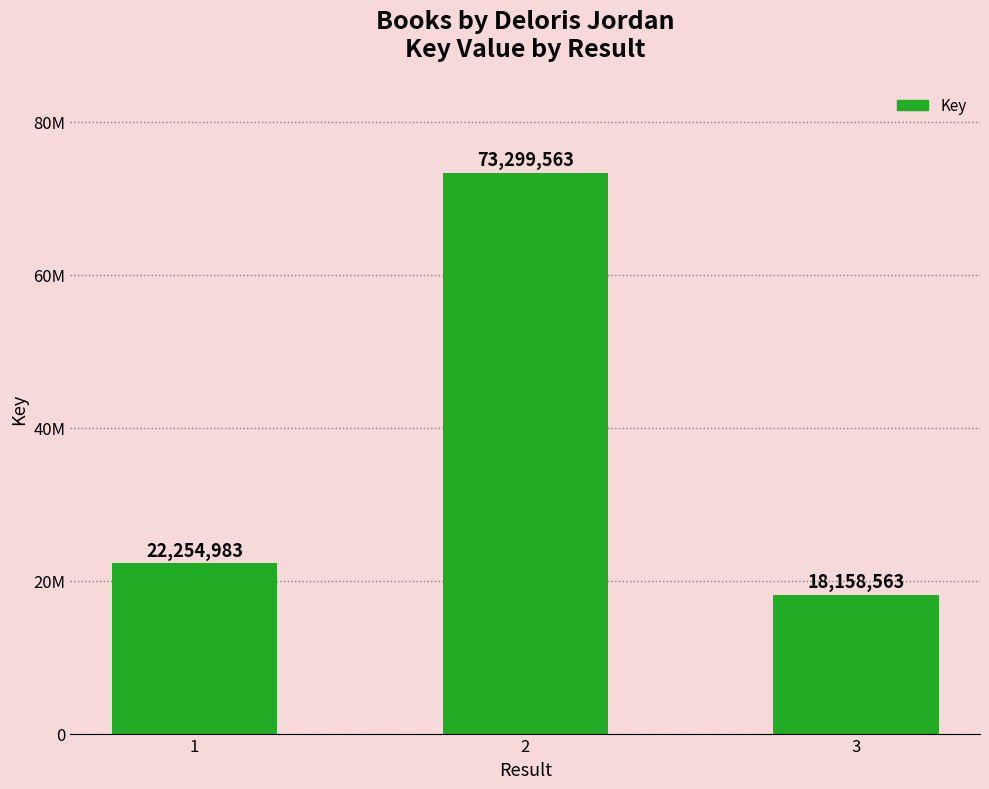

What is the difference between the maximum and minimum values?

55141000